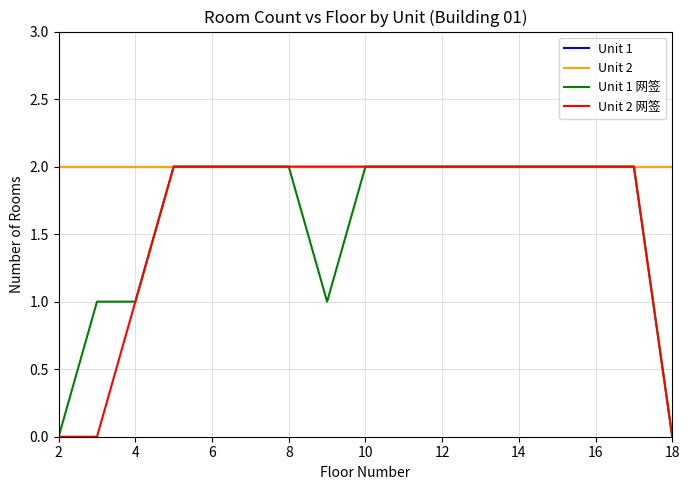

Does the chart have visible grid lines?

Yes